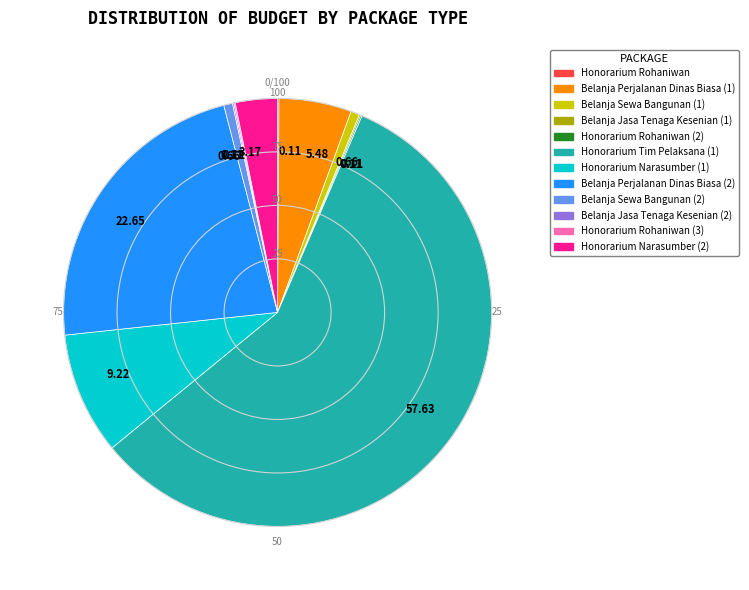

Is there a majority slice in this chart?

Yes